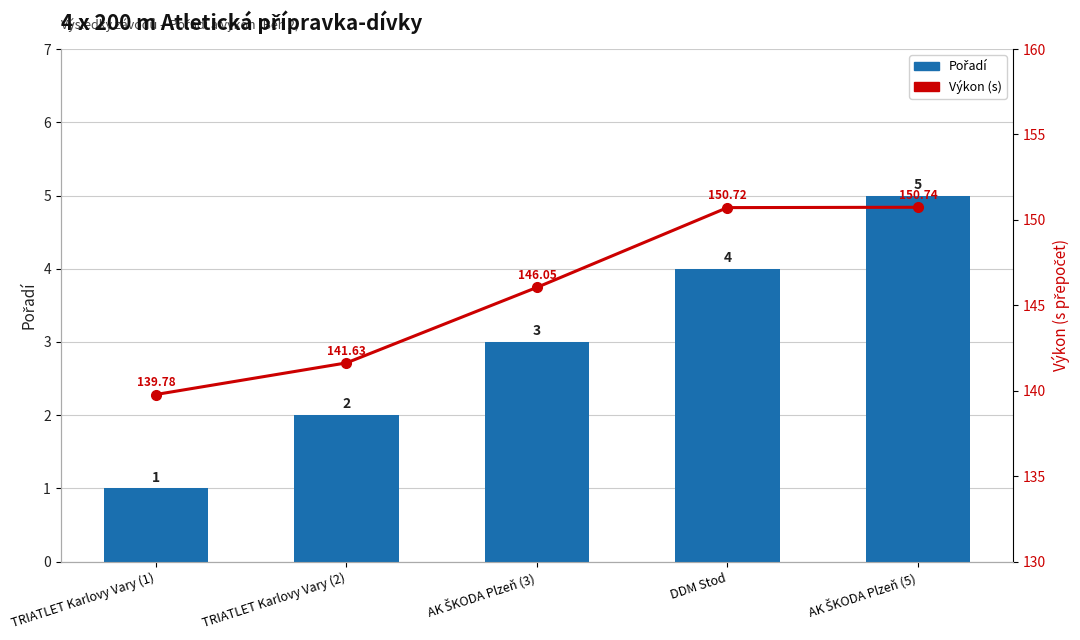

Reading right to left, list all the values displayed in this chart.

Pořadí: 5.0	4.0	3.0	2.0	1.0
Výkon (s): 150.7	150.7	146.1	141.6	139.8